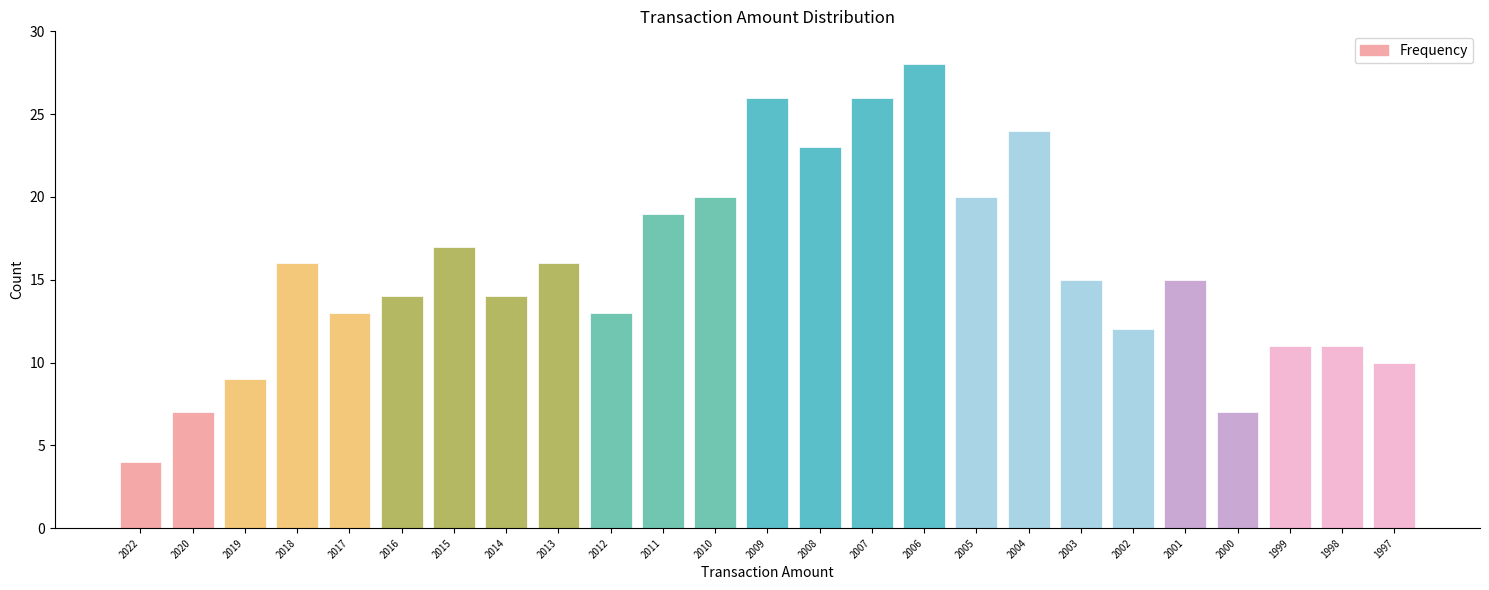

Reading left to right, list all the values displayed in this chart.

2022=4	2020=7	2019=9	2018=16	2017=13	2016=14	2015=17	2014=14	2013=16	2012=13	2011=19	2010=20	2009=26	2008=23	2007=26	2006=28	2005=20	2004=24	2003=15	2002=12	2001=15	2000=7	1999=11	1998=11	1997=10